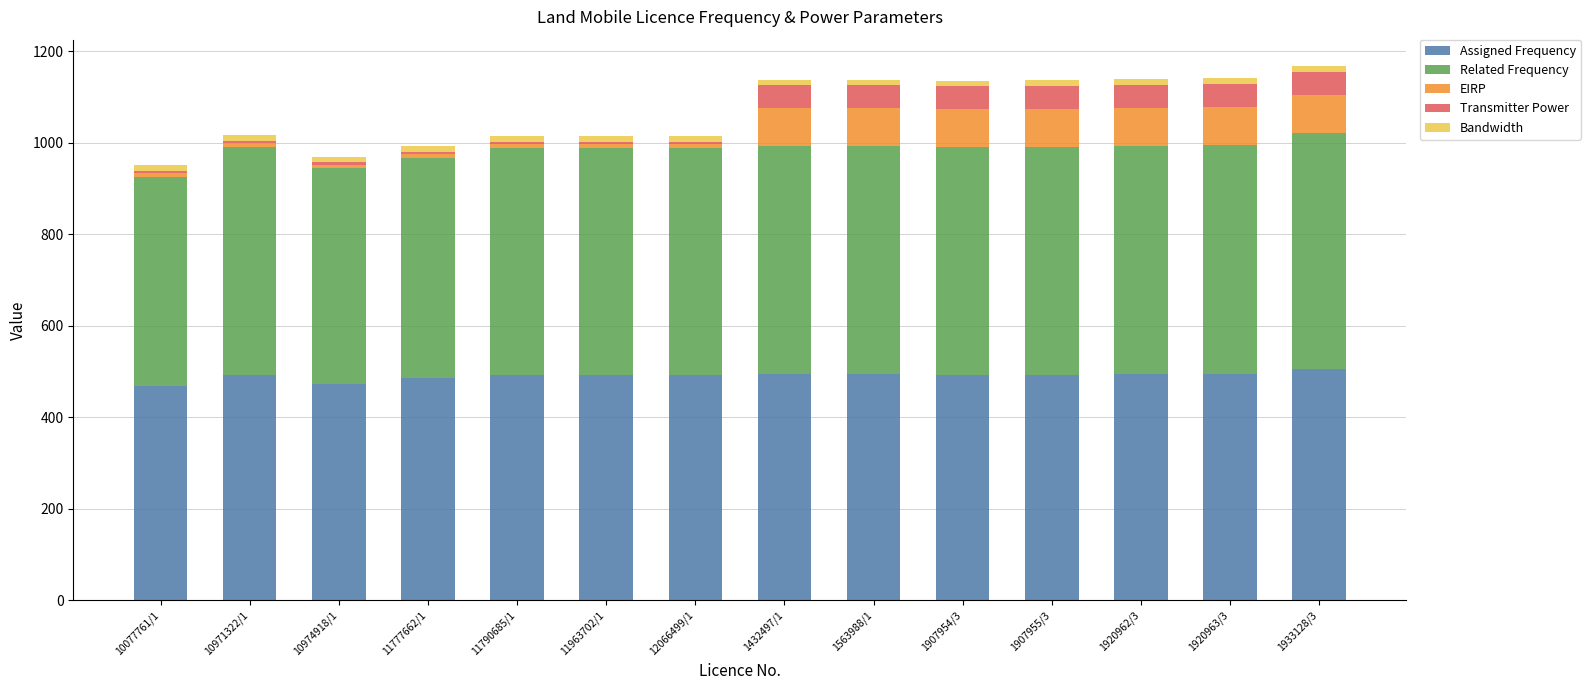

What is the difference between the maximum and minimum values in the Assigned Frequency series?

38.0